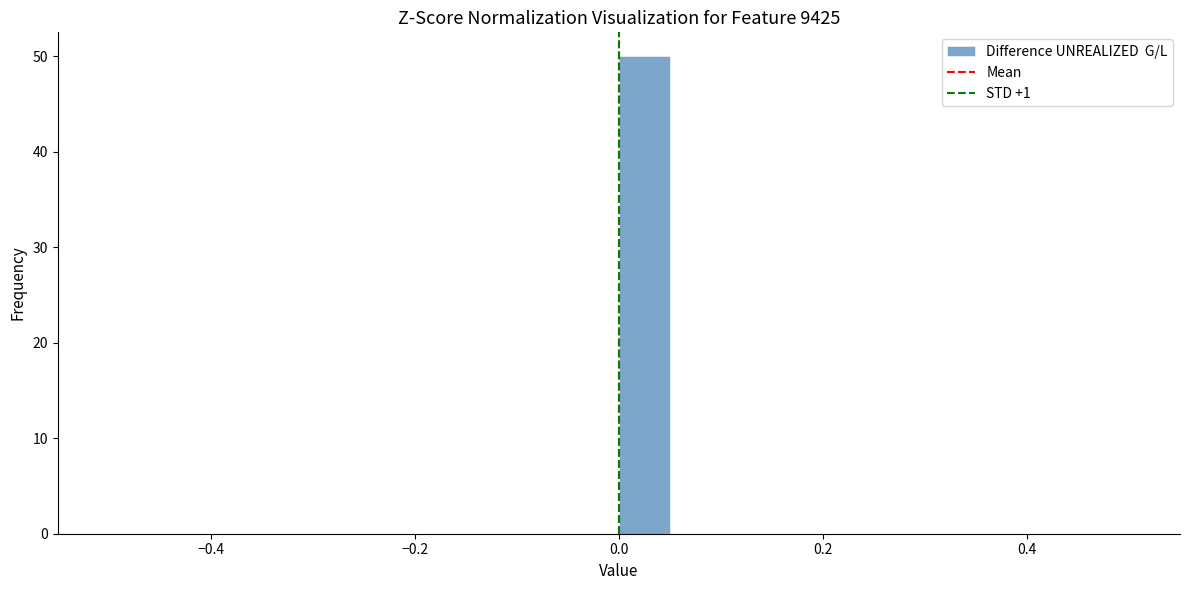

Read against the x-axis, roughly where is the centre of the tallest bar?

0.02